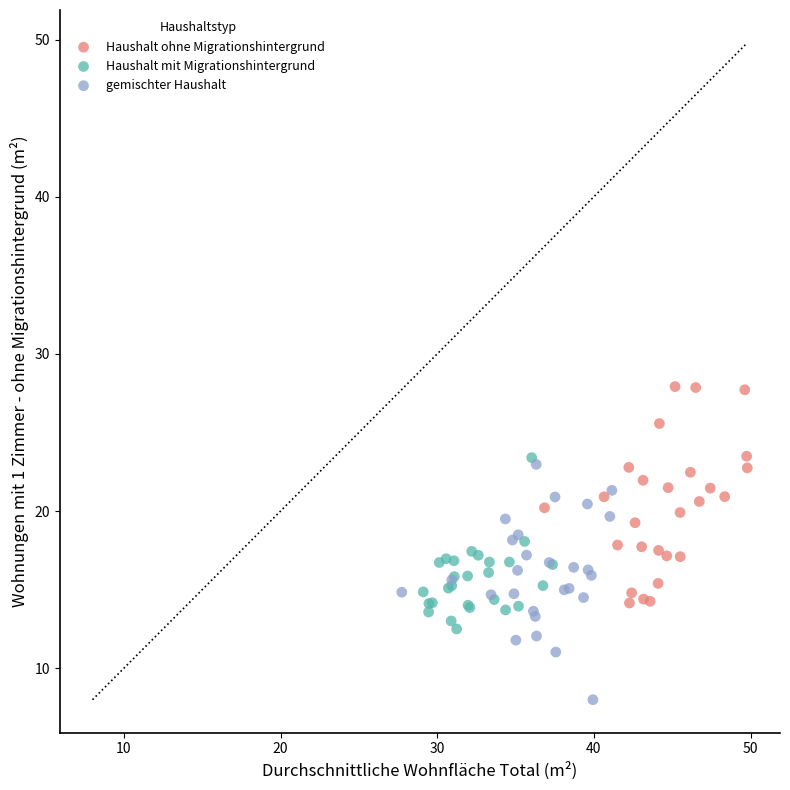

Which series reaches the maximum Y coordinate?

Haushalt ohne Migrationshintergrund